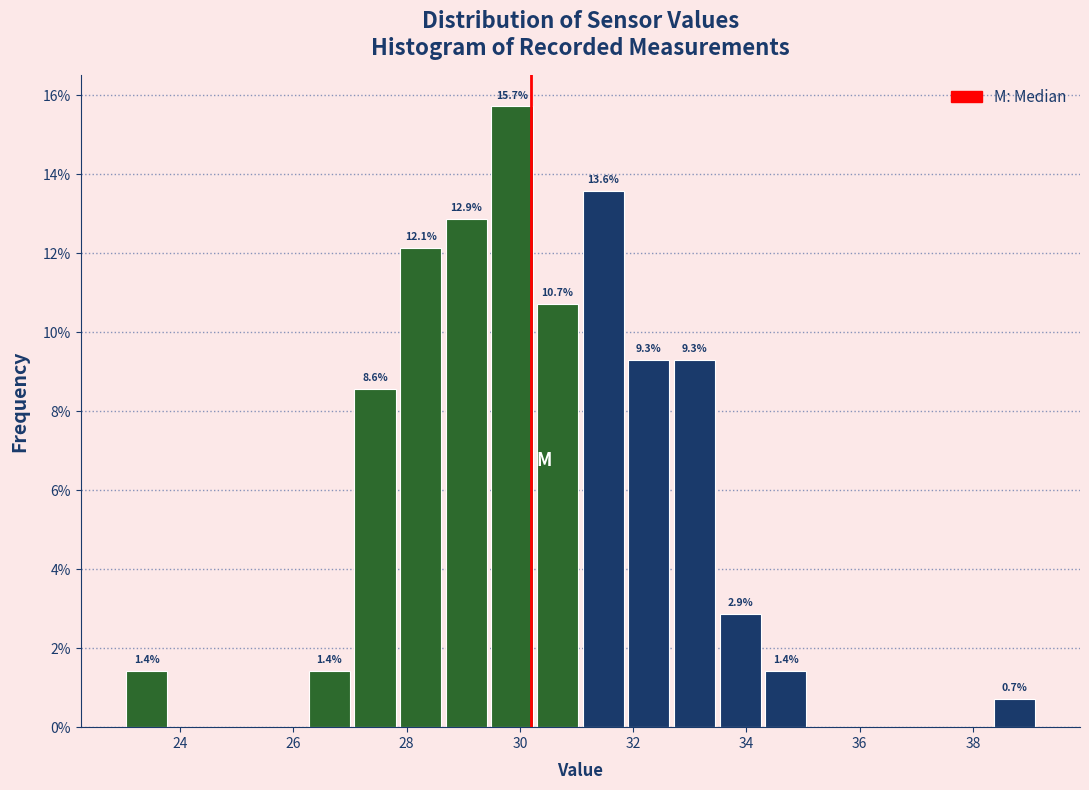

Which range on the x-axis has the tallest bar?

29.4 to 30.4